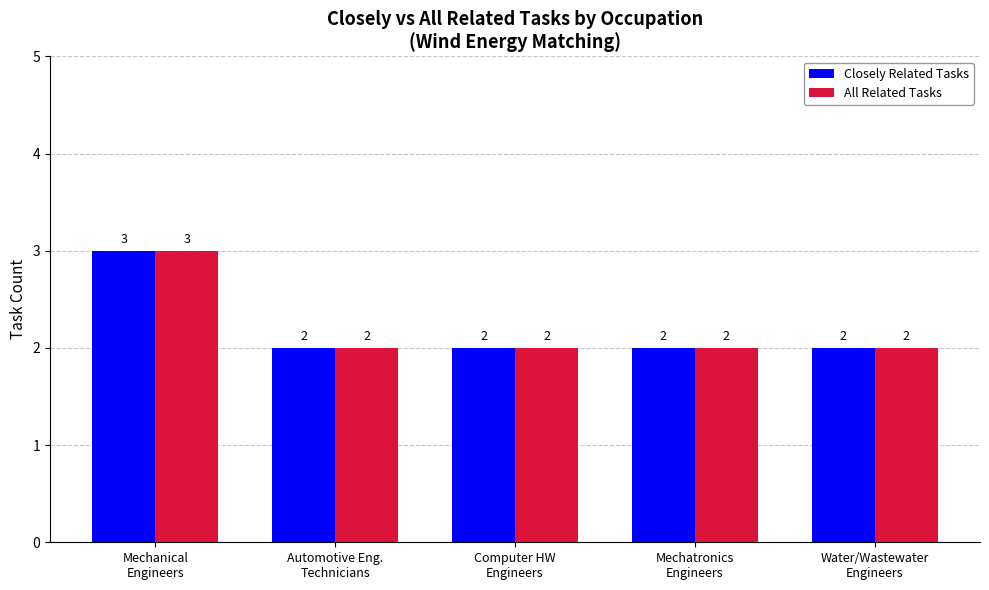

What is the greatest value displayed?

3